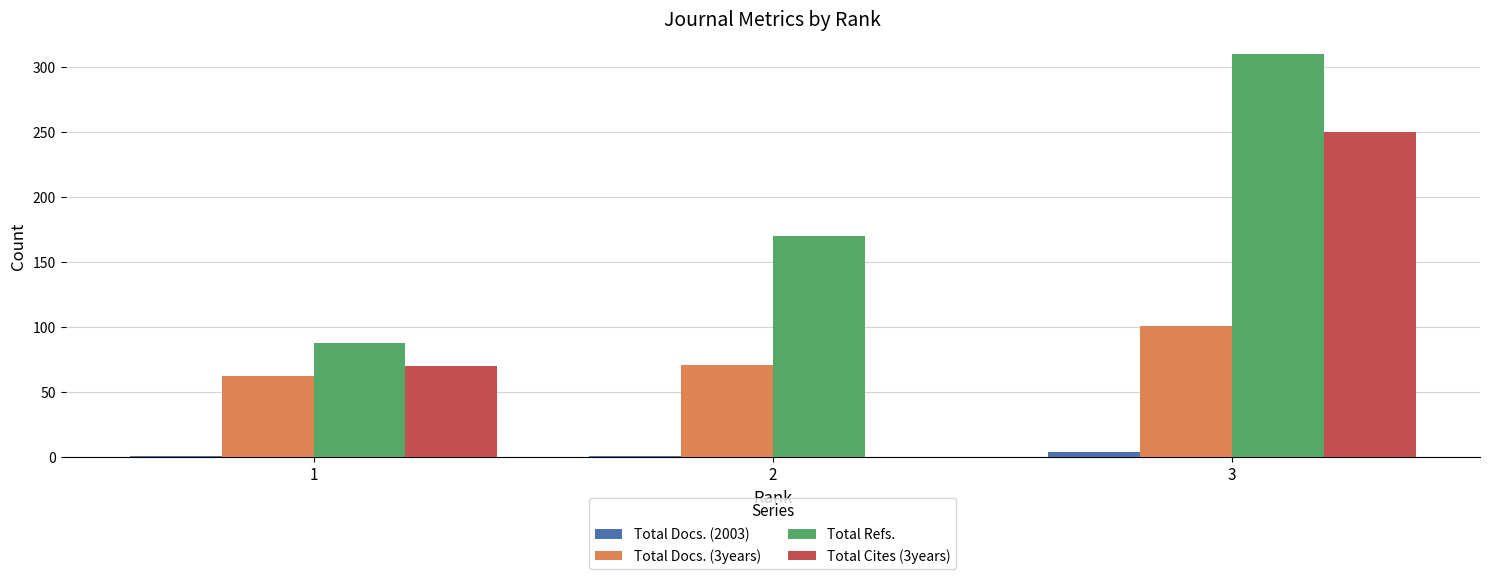

True or false: Total Docs. (3years) has a value of 41 at 2.

False